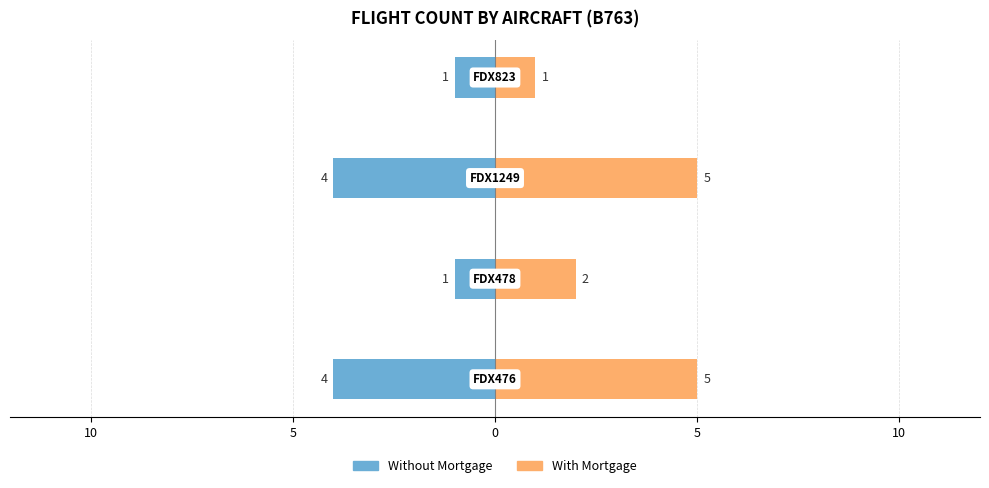

Which series has the largest total across all categories?

With Mortgage